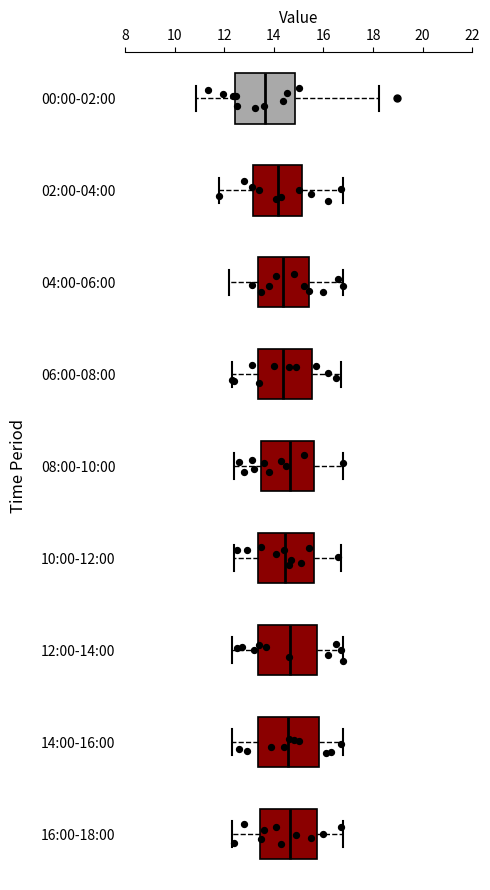

Where does the median line of the box for 04:00-06:00 sit on the x-axis? The values are not printed on the chart, so give them approximately, as read against the axis.

14.4